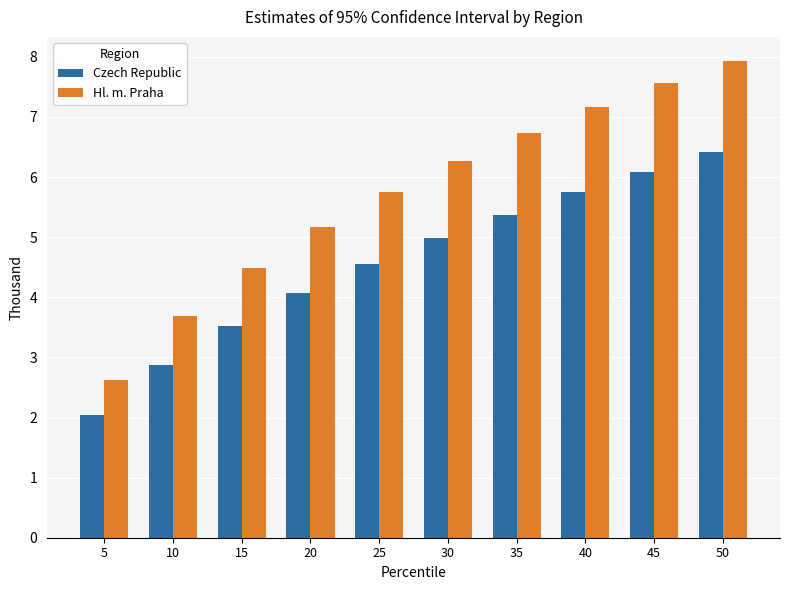

What is the difference between the maximum and second lowest values in the Czech Republic series?

3.5